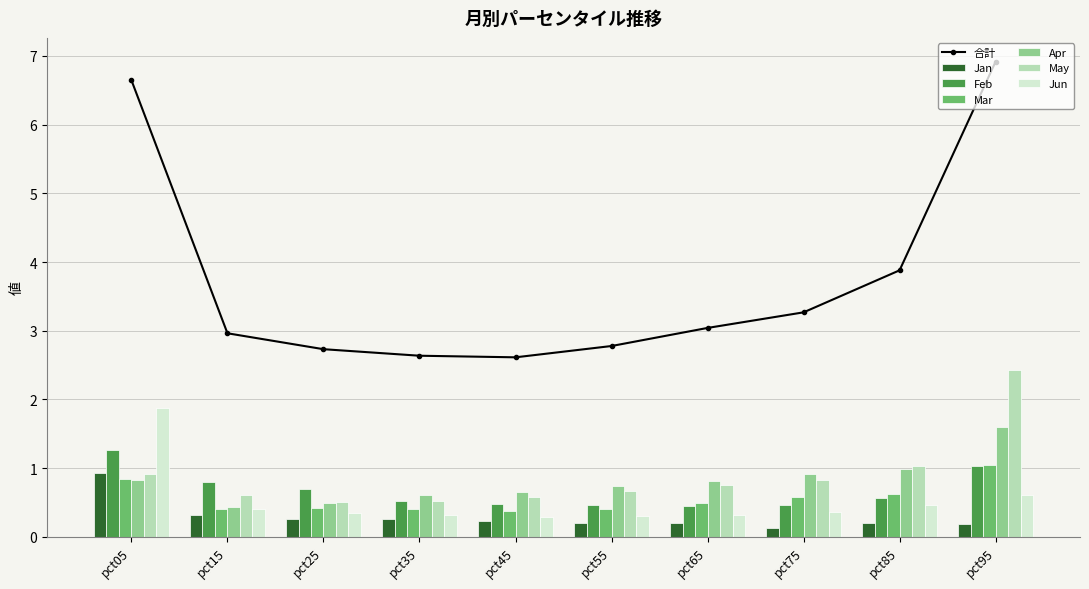

True or false: Mar has a value of 0.4 at pct35.

True